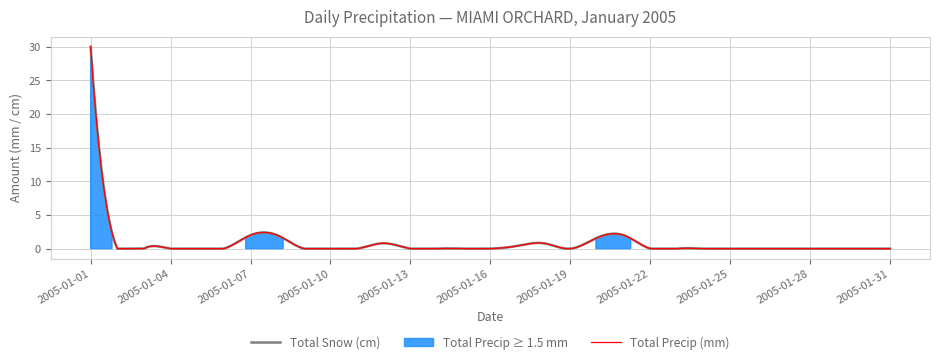

Reading left to right, what are all the values shown in this chart?

Total Snow (cm): 2005-01-01=30.0	2005-01-02=0.0	2005-01-03=0.0	2005-01-04=0.0	2005-01-05=0.0	2005-01-06=0.0	2005-01-07=2.0	2005-01-08=2.0	2005-01-09=0.0	2005-01-10=0.0	2005-01-11=0.0	2005-01-12=0.8	2005-01-13=0.0	2005-01-14=0.0	2005-01-15=0.0	2005-01-16=0.0	2005-01-17=0.4	2005-01-18=0.8	2005-01-19=0.0	2005-01-20=1.6	2005-01-21=2.0	2005-01-22=0.0	2005-01-23=0.0	2005-01-24=0.0	2005-01-25=0.0	2005-01-26=0.0	2005-01-27=0.0	2005-01-28=0.0	2005-01-29=0.0	2005-01-30=0.0	2005-01-31=0.0
Total Precip (mm): 2005-01-01=30.0	2005-01-02=0.0	2005-01-03=0.0	2005-01-04=0.0	2005-01-05=0.0	2005-01-06=0.0	2005-01-07=2.0	2005-01-08=2.0	2005-01-09=0.0	2005-01-10=0.0	2005-01-11=0.0	2005-01-12=0.8	2005-01-13=0.0	2005-01-14=0.0	2005-01-15=0.0	2005-01-16=0.0	2005-01-17=0.4	2005-01-18=0.8	2005-01-19=0.0	2005-01-20=1.6	2005-01-21=2.0	2005-01-22=0.0	2005-01-23=0.0	2005-01-24=0.0	2005-01-25=0.0	2005-01-26=0.0	2005-01-27=0.0	2005-01-28=0.0	2005-01-29=0.0	2005-01-30=0.0	2005-01-31=0.0